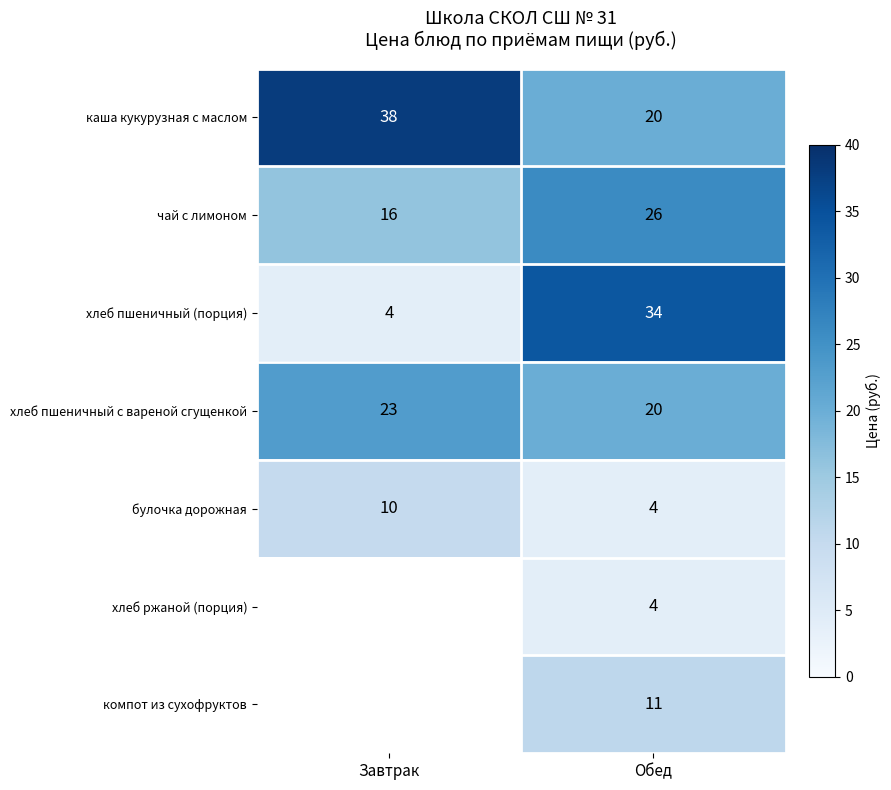

What is the maximum value shown in the chart?

38.0